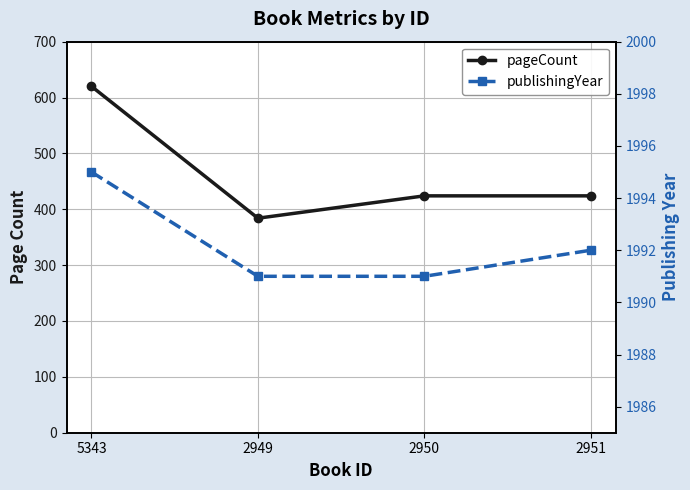

Is the value of publishingYear at 2949 greater than the value of pageCount at 2951?

Yes